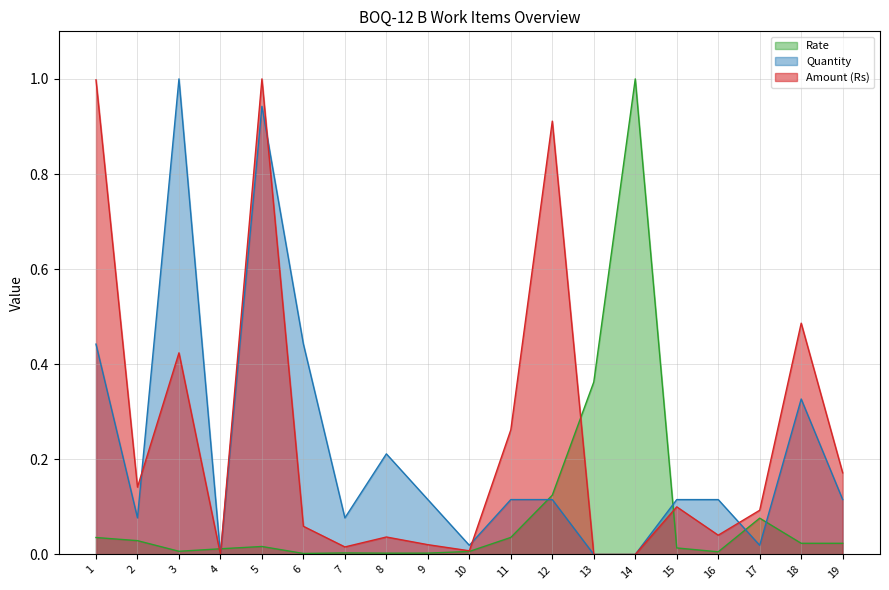

At which label does Rate reach its minimum?

6